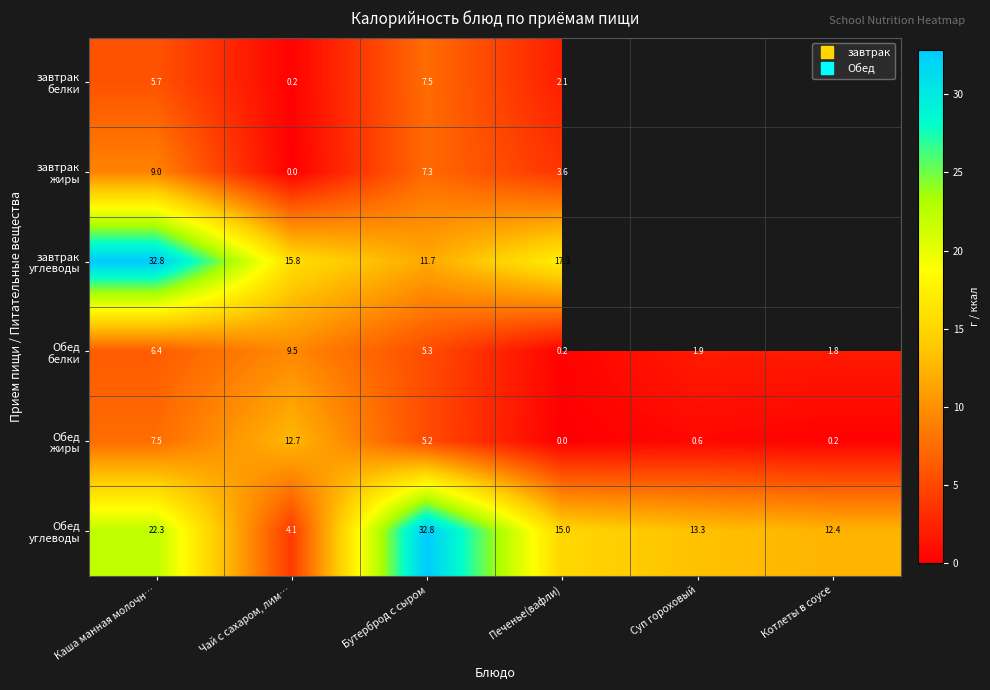

The Обед углеводы series shows 13.3 at Суп гороховый. True or false?

True